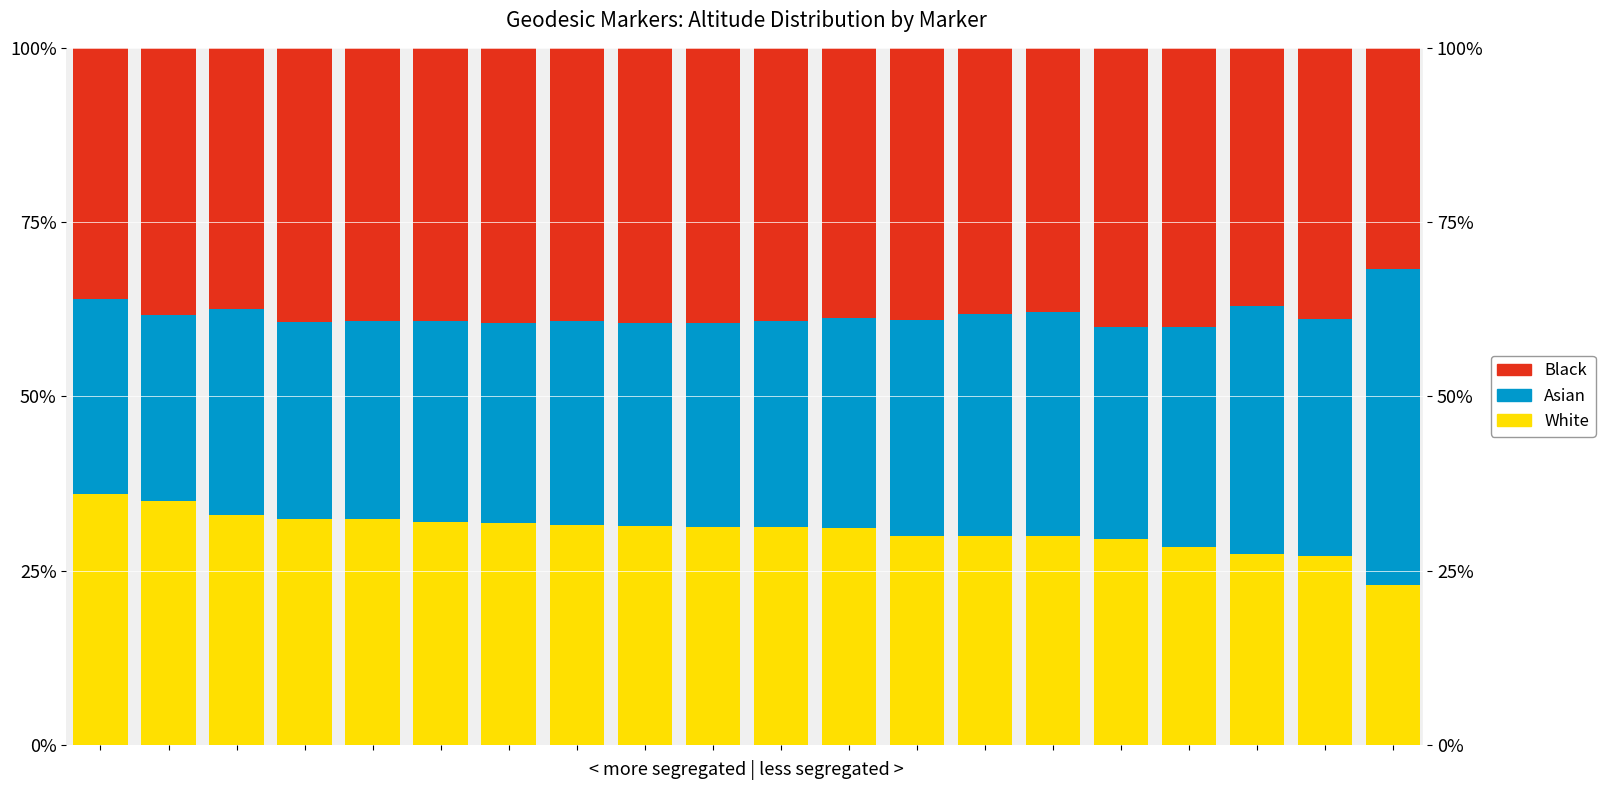

Reading left to right, extract all data points from this chart.

White: 36.0	35.0	32.9	32.4	32.4	31.9	31.8	31.5	31.4	31.3	31.3	31.0	30.0	29.9	29.9	29.6	28.3	27.4	27.1	22.9
Asian: 27.9	26.7	29.7	28.2	28.4	28.9	28.7	29.4	29.0	29.2	29.5	30.2	31.0	31.9	32.2	30.3	31.6	35.6	33.9	45.3
Black: 36.1	38.3	37.4	39.3	39.2	39.2	39.5	39.1	39.5	39.5	39.2	38.8	39.0	38.1	37.9	40.1	40.1	37.0	38.9	31.8